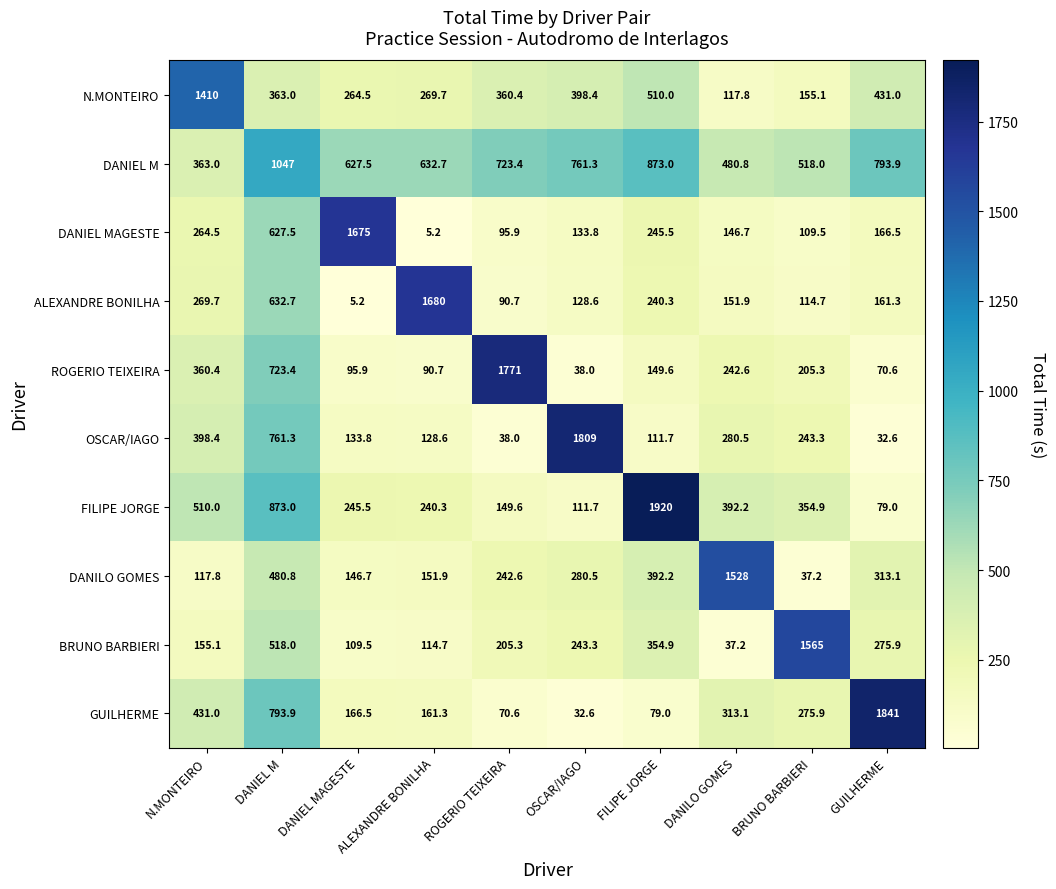

At which category is the sum across all series the highest?

DANIEL M